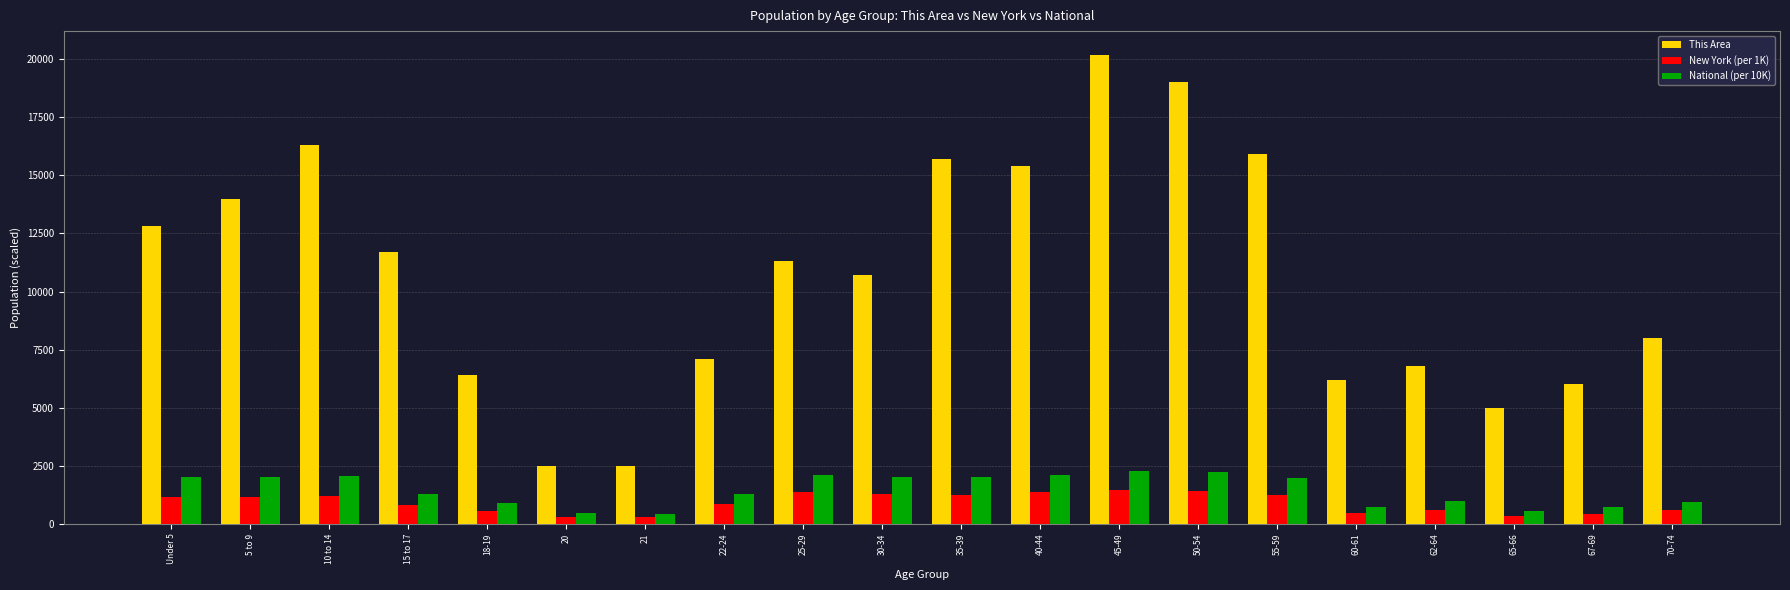

What are all the series names shown in the legend?

This Area, New York (per 1K), National (per 10K)